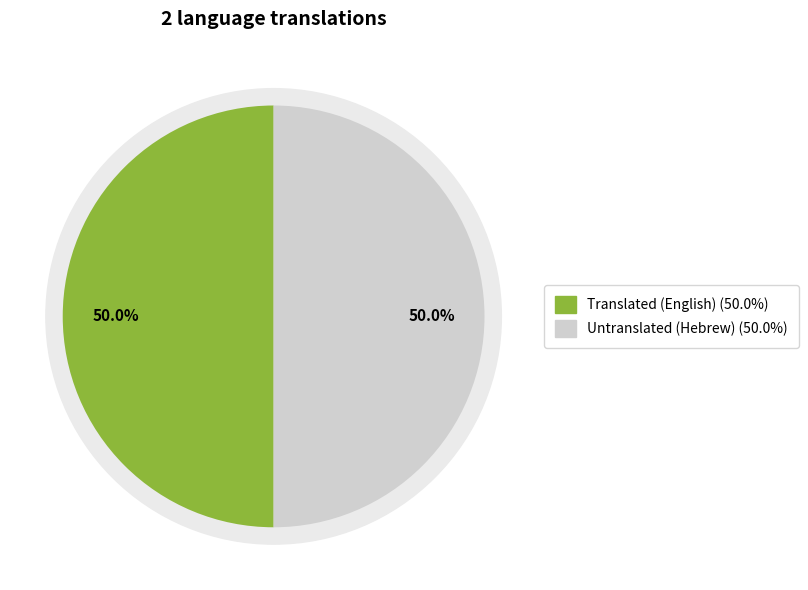

What is the total percentage of Hebrew and English?

100.0%